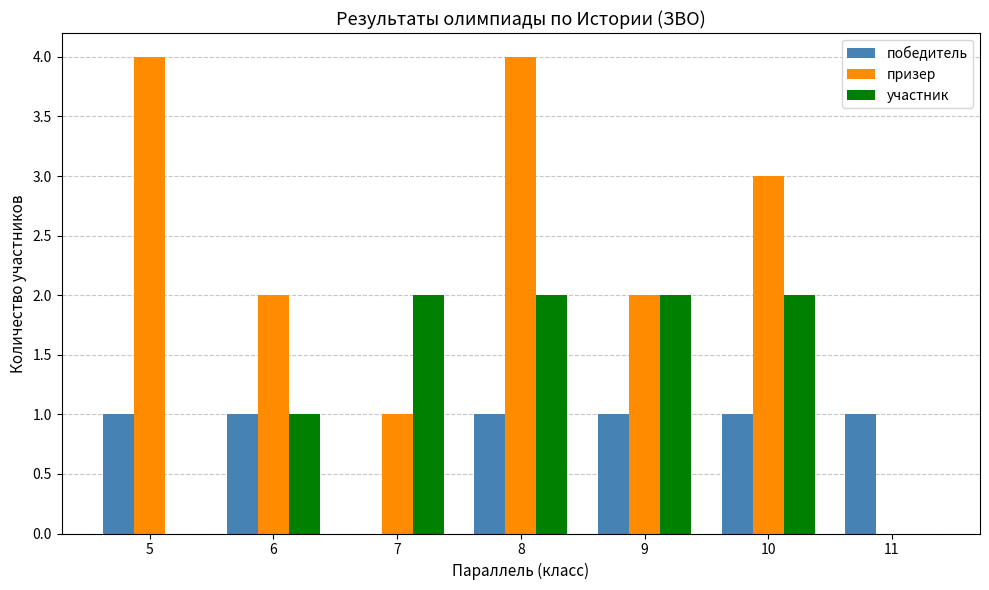

At which label is победитель closest to 0?

7